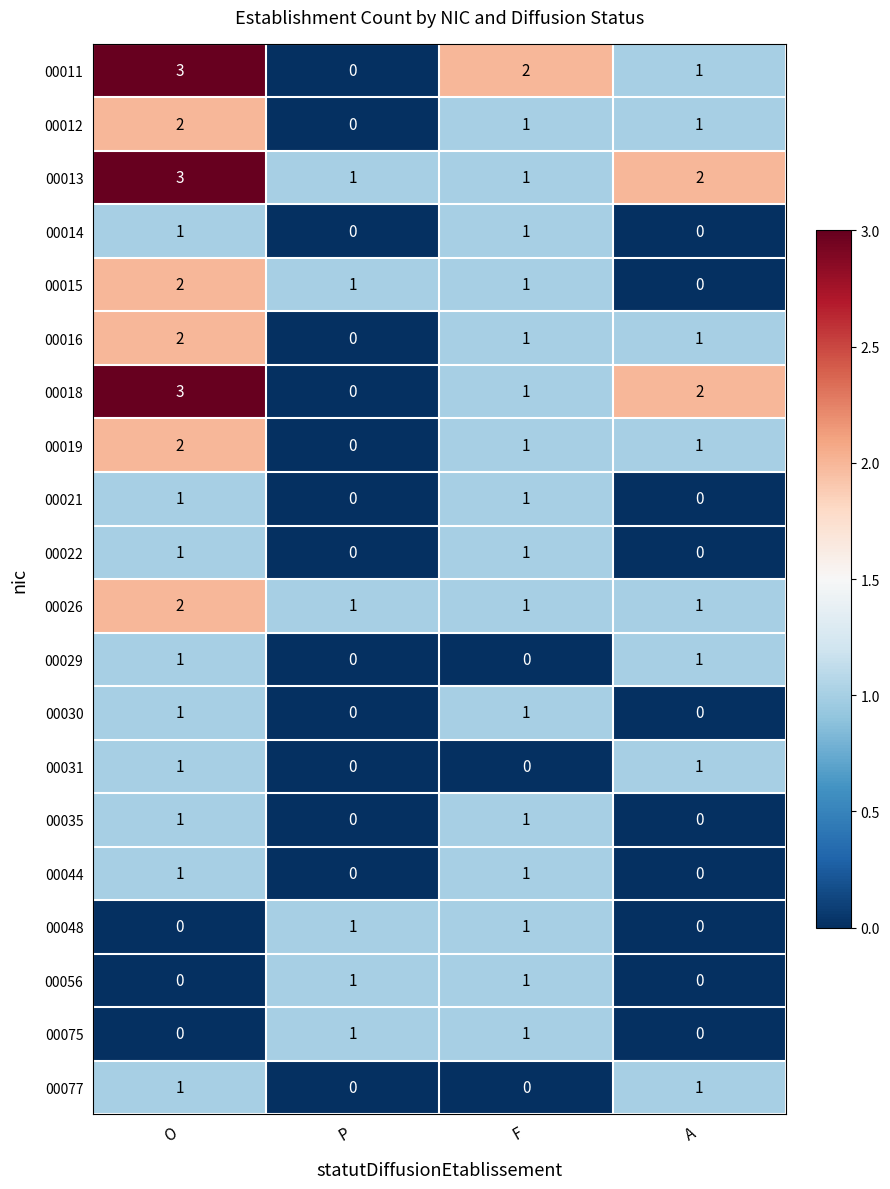

How many 00018 values are between 1 and 3?

3